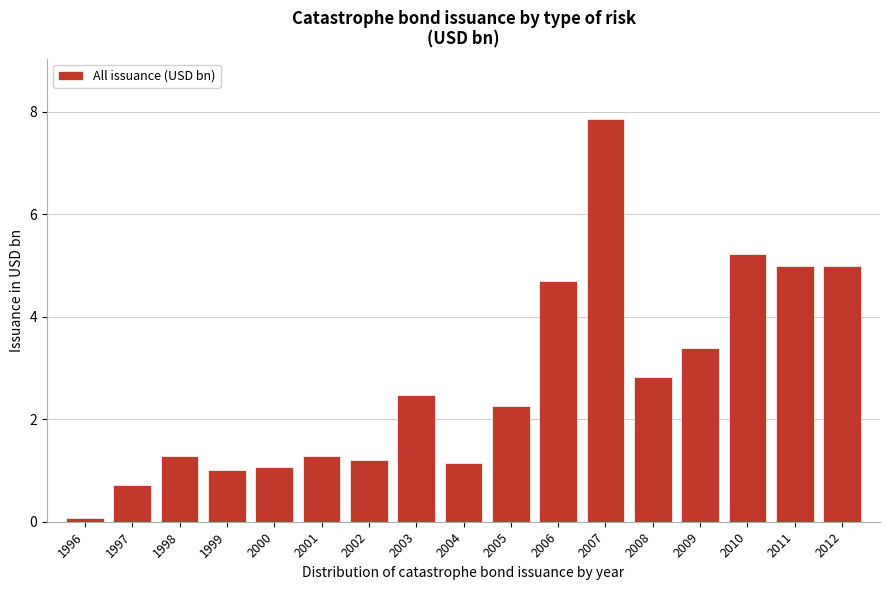

Reading left to right, transcribe all the data shown in this chart.

1996=0.1	1997=0.7	1998=1.3	1999=1.0	2000=1.1	2001=1.3	2002=1.2	2003=2.5	2004=1.1	2005=2.3	2006=4.7	2007=7.9	2008=2.8	2009=3.4	2010=5.2	2011=5.0	2012=5.0